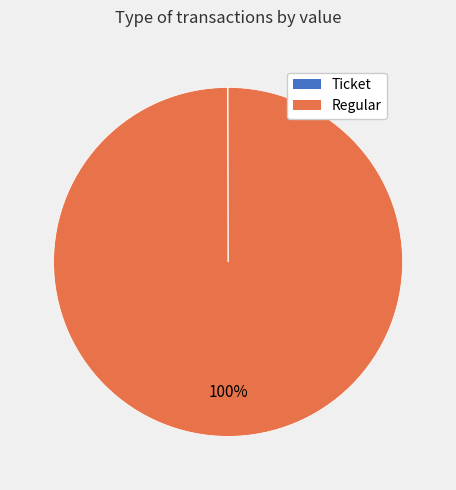

To the nearest percent, what percentage of the pie is Regular?

100%